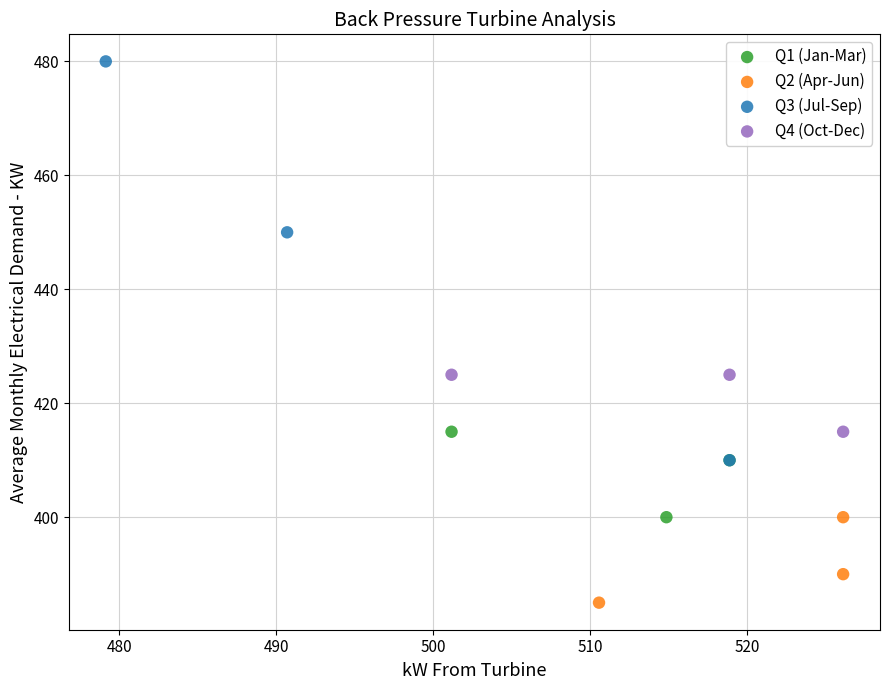

Which series reaches the maximum Y coordinate?

Q3 (Jul-Sep)